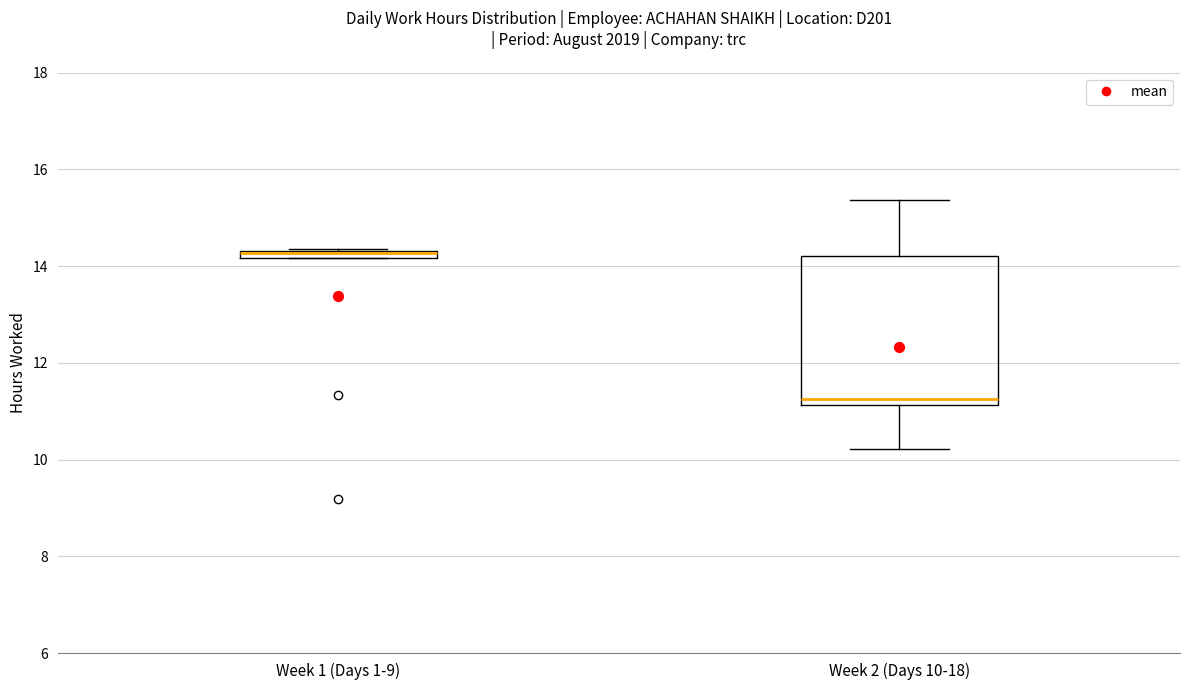

Which box is the tallest, from its lower edge to its upper edge?

Week 2 (Days 10-18)